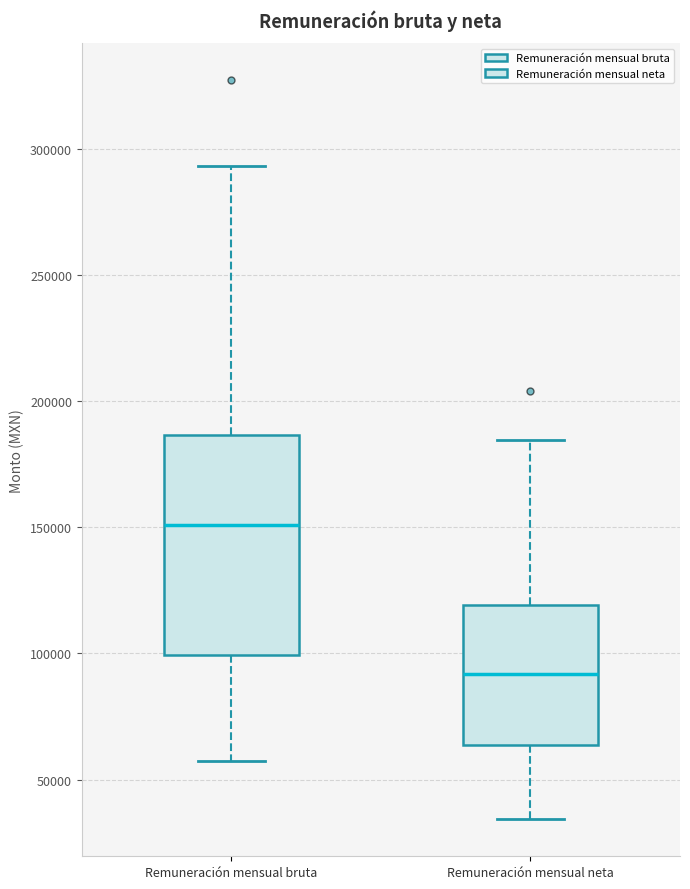

Which box has the highest median line?

Remuneración mensual bruta